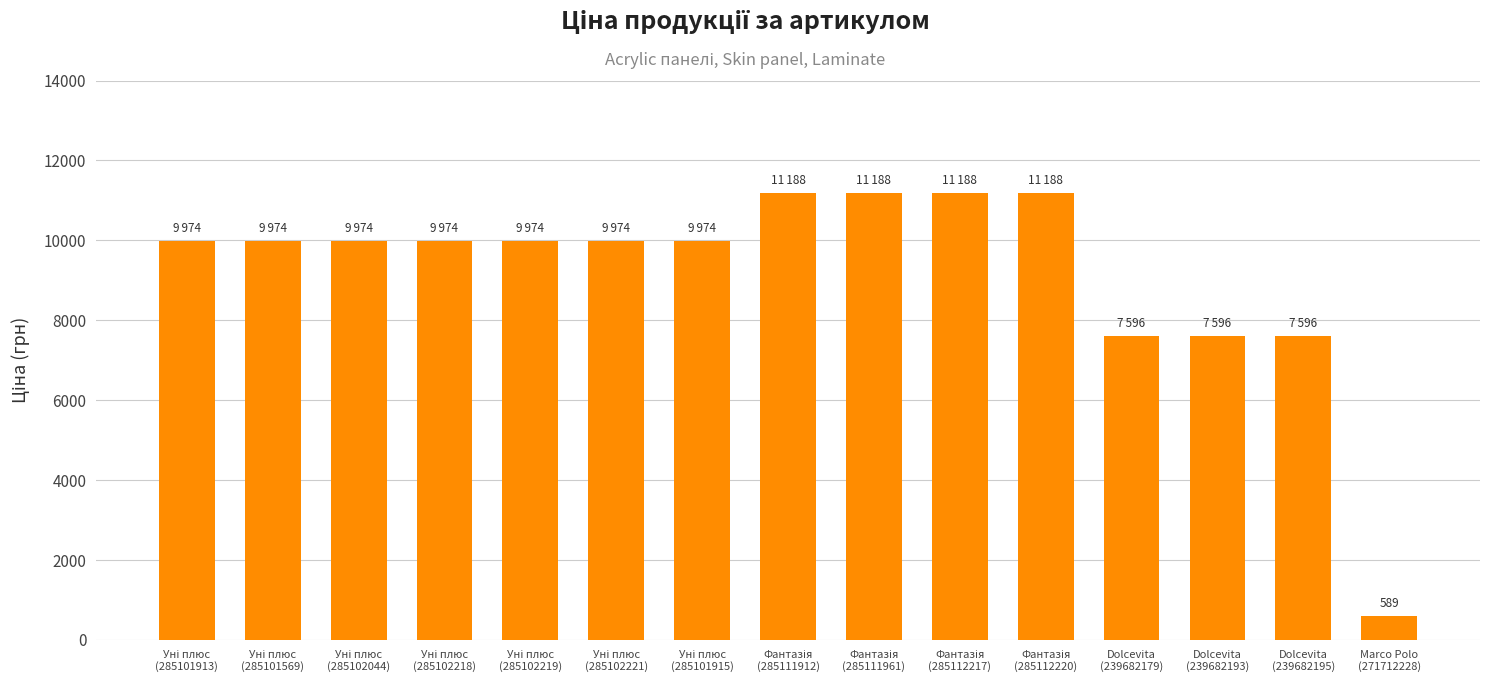

What is the value of the 14th bar from the left?

7596.5